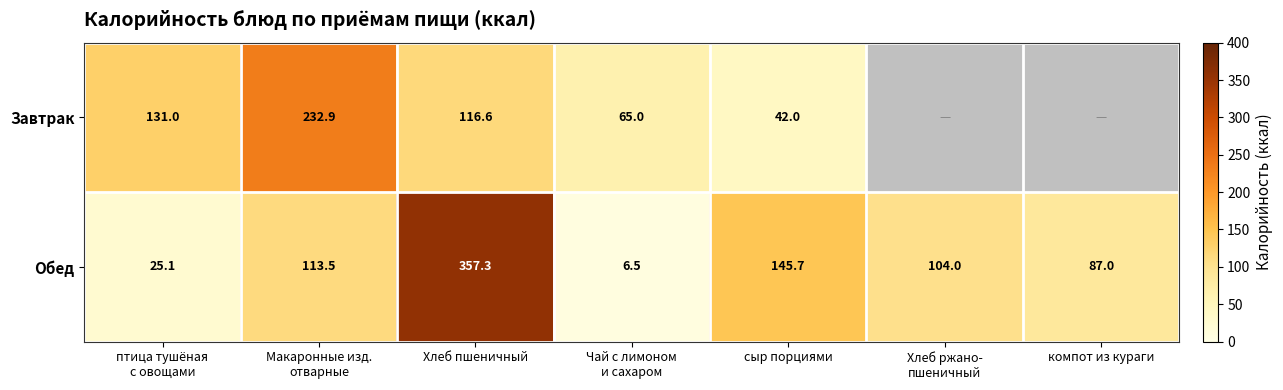

The Обед series shows 87.0 at компот из кураги. True or false?

True